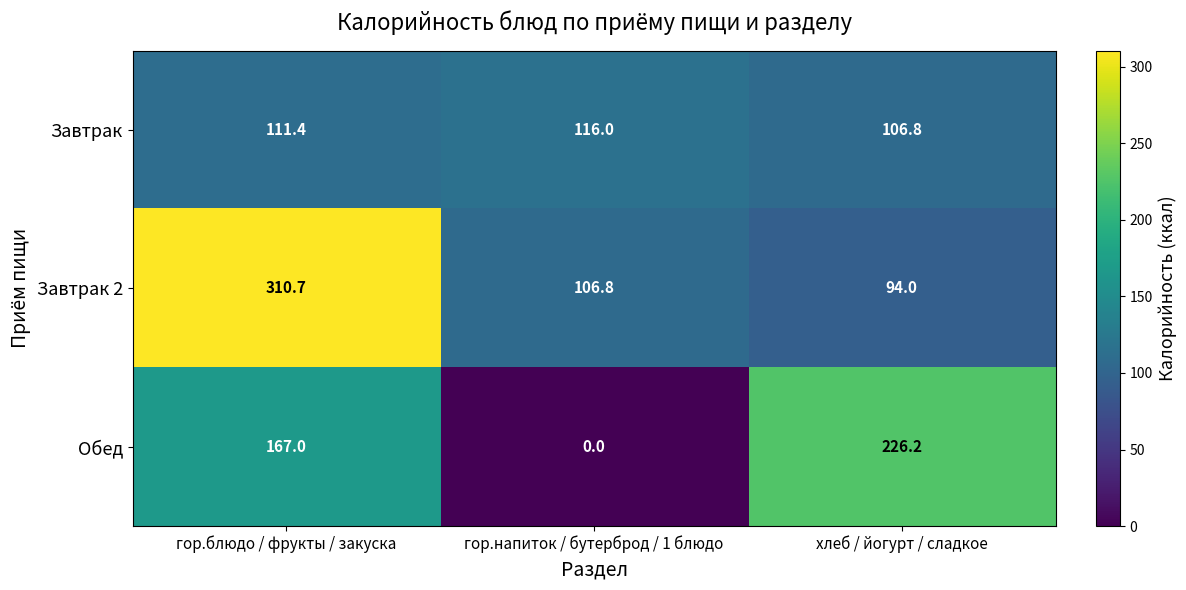

Which label corresponds to the smallest value in the chart?

гор.напиток / бутерброд / 1 блюдо